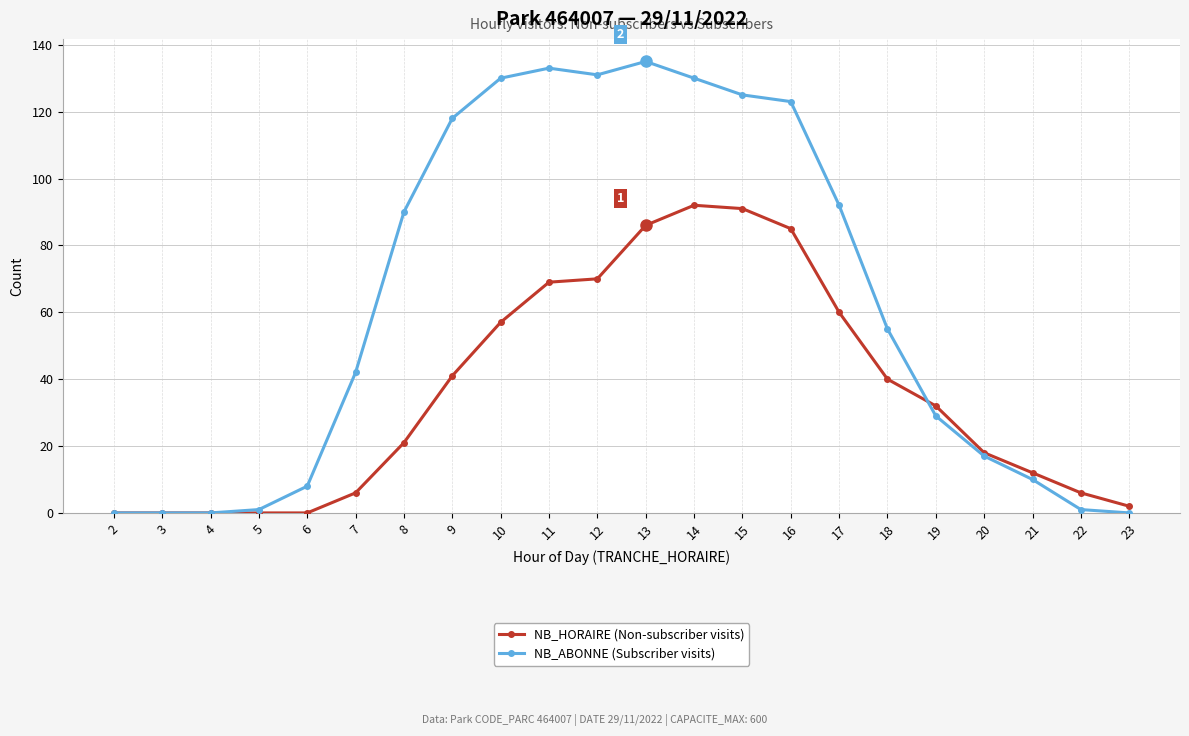

What is the total value across all series at 20?

35